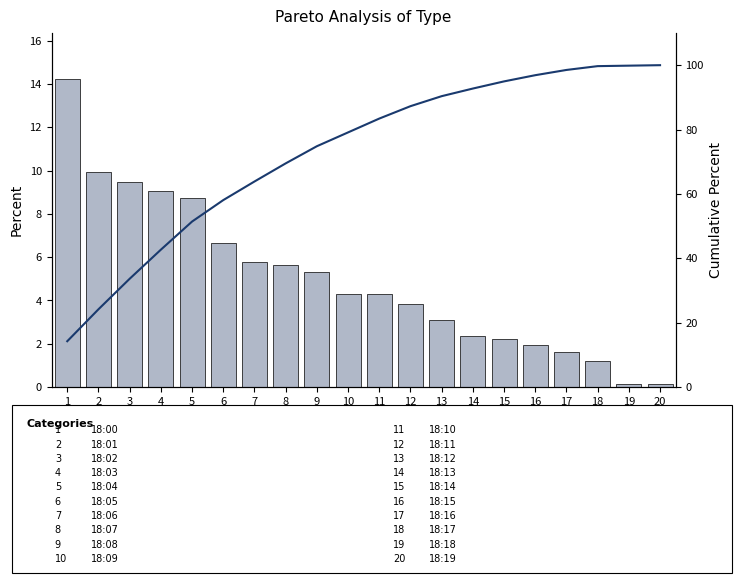

Reading left to right, transcribe all the data shown in this chart.

Percent: 1=14.2	2=9.9	3=9.5	4=9.0	5=8.7	6=6.7	7=5.8	8=5.6	9=5.3	10=4.3	11=4.3	12=3.9	13=3.1	14=2.4	15=2.2	16=1.9	17=1.6	18=1.2	19=0.1	20=0.1
Cumulative Percent: 1=14.2	2=24.1	3=33.6	4=42.7	5=51.4	6=58.1	7=63.9	8=69.5	9=74.8	10=79.1	11=83.4	12=87.3	13=90.4	14=92.7	15=95.0	16=96.9	17=98.5	18=99.7	19=99.9	20=100.0